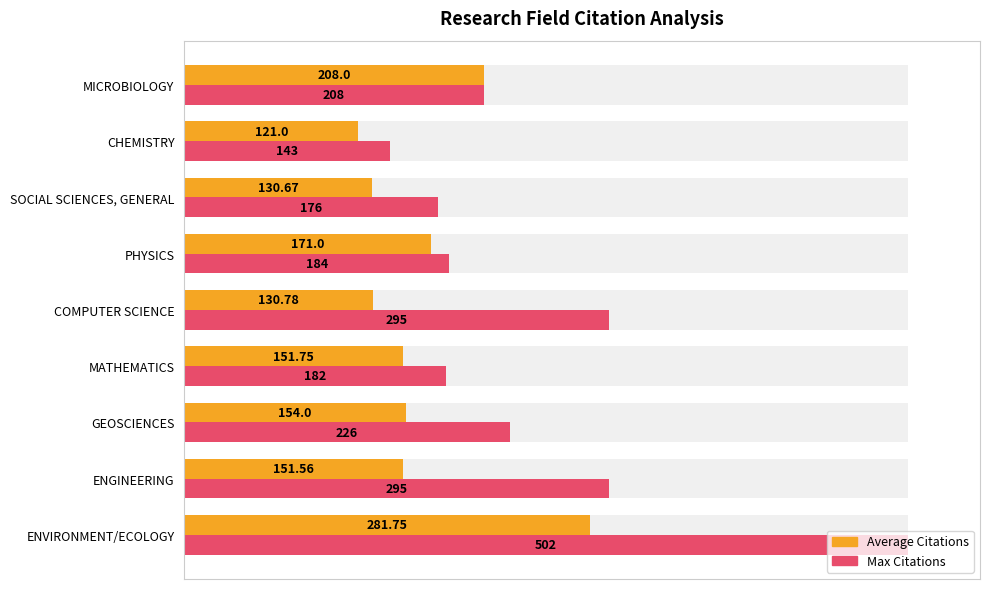

Rank the series by their average value, from highest to lowest.

Max Citations (% of max), Average Citations (% of max)